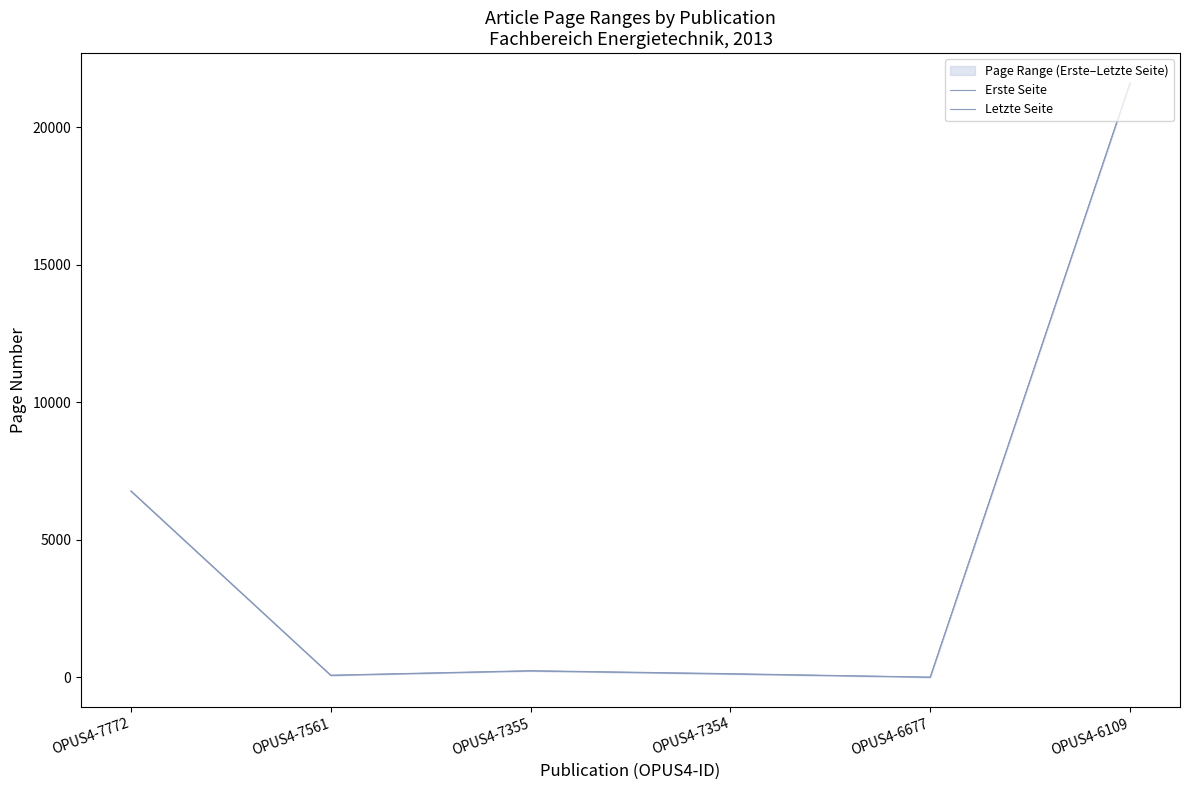

What is the total value across all series at OPUS4-6677?

8